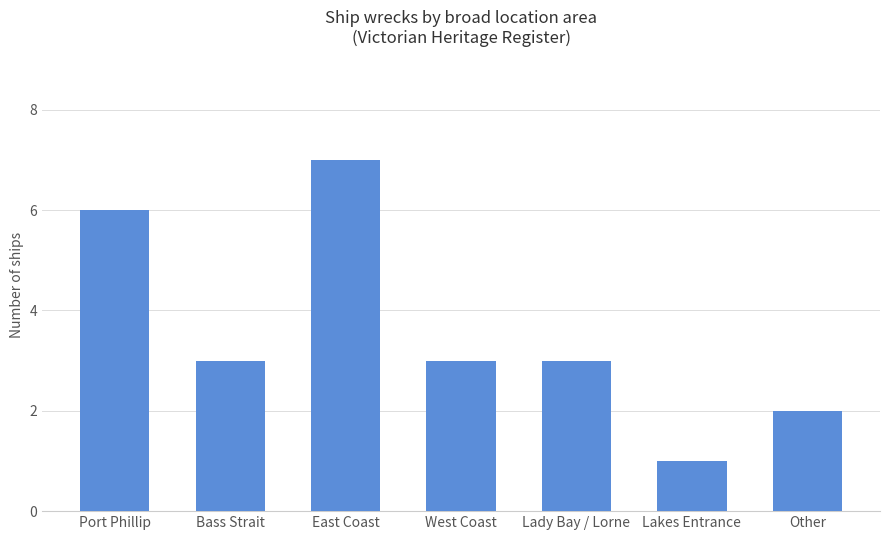

Is it true that the value at Lakes Entrance is 2?

False